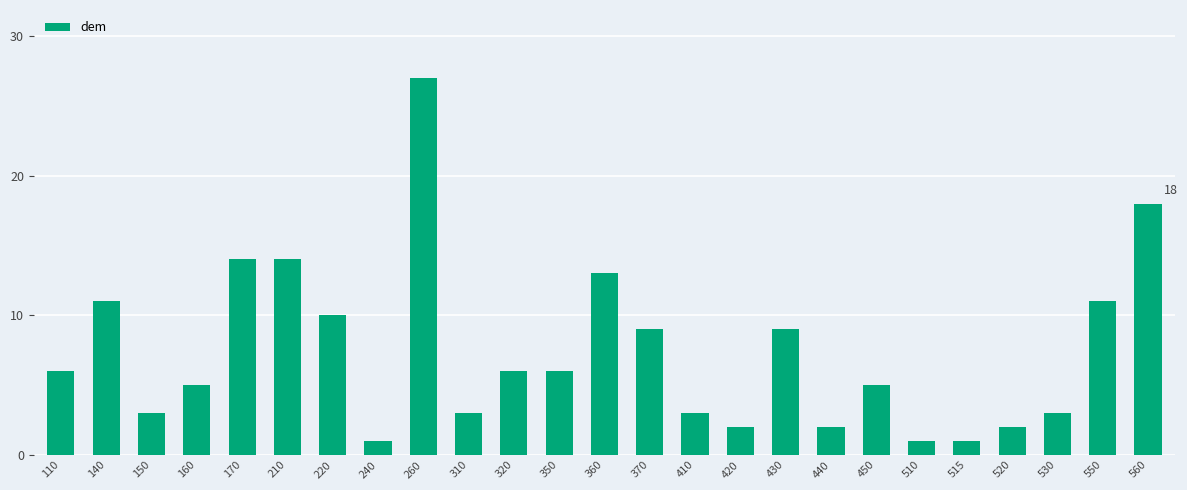

What is the maximum value shown in the chart?

27